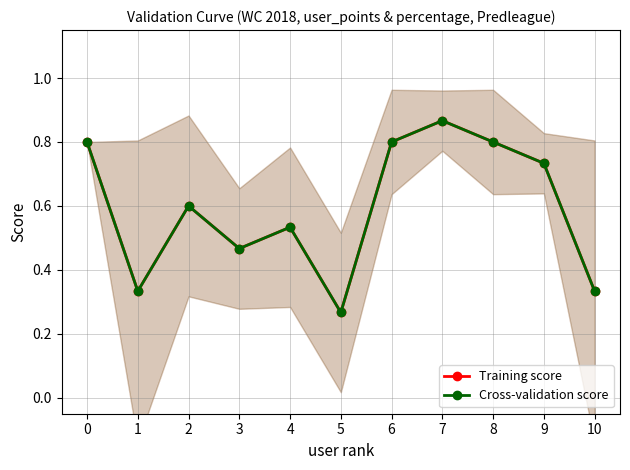

True or false: Cross-validation score has more than 0 interior local peaks.

True